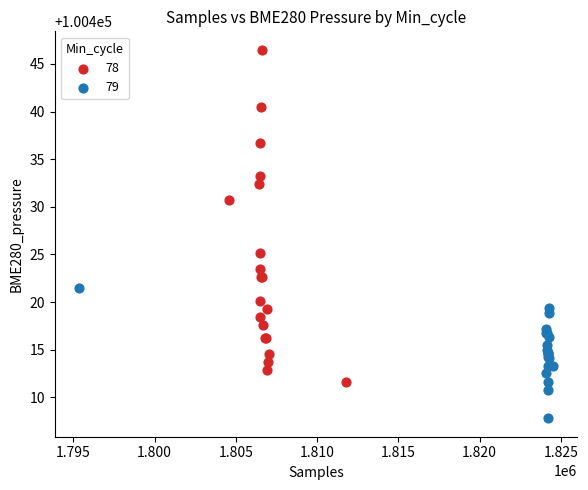

Which series reaches the maximum Y coordinate?

78